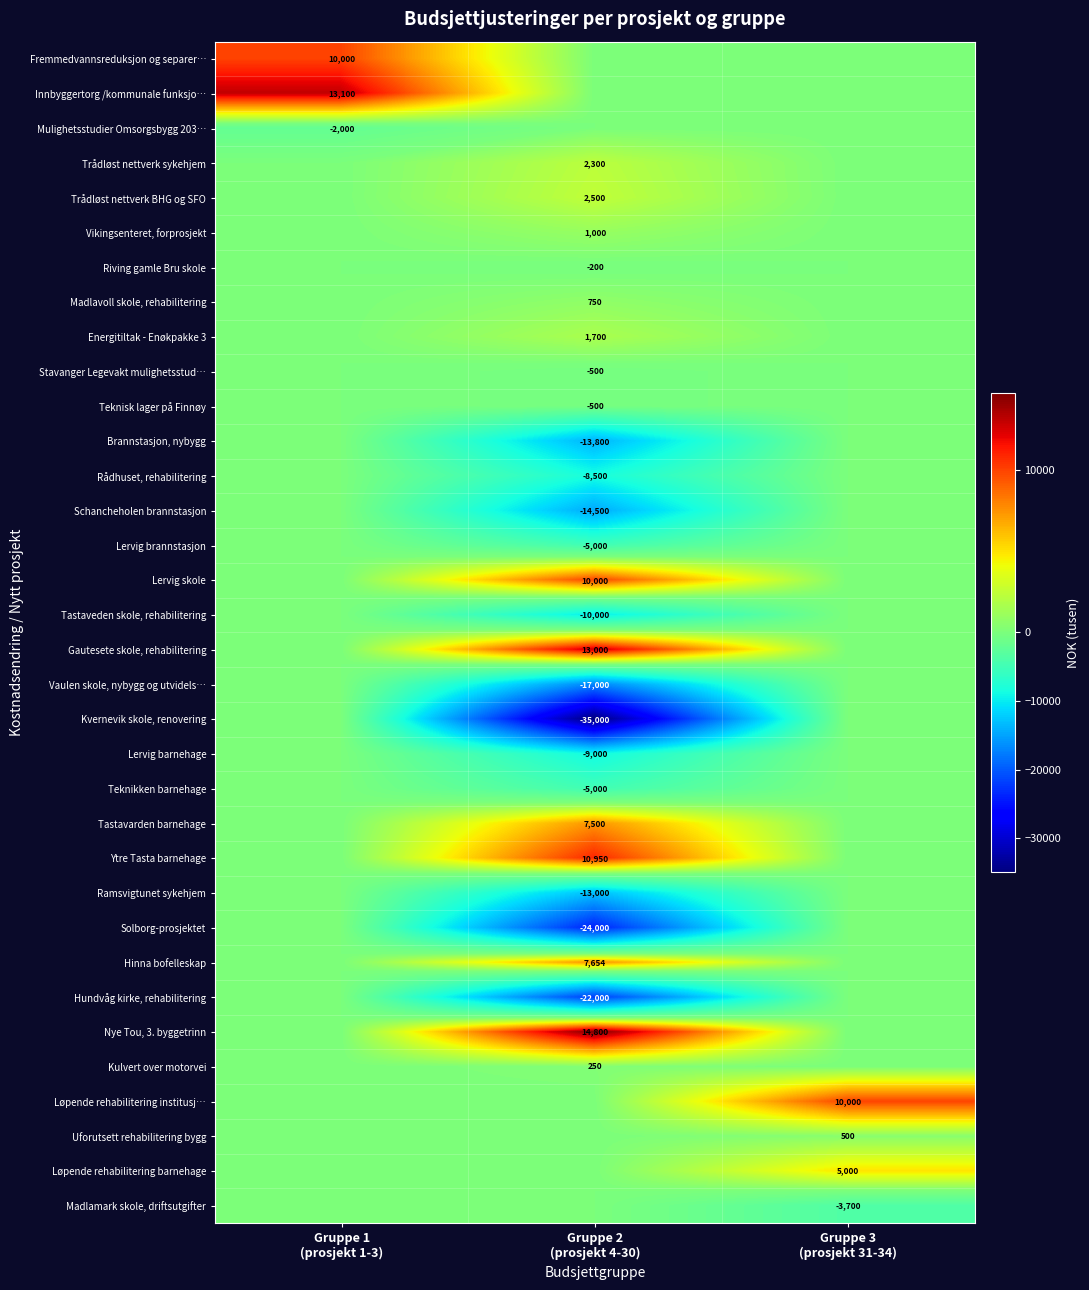

What is the total value across all series at Gruppe 2
(prosjekt 4-30)?

-105596